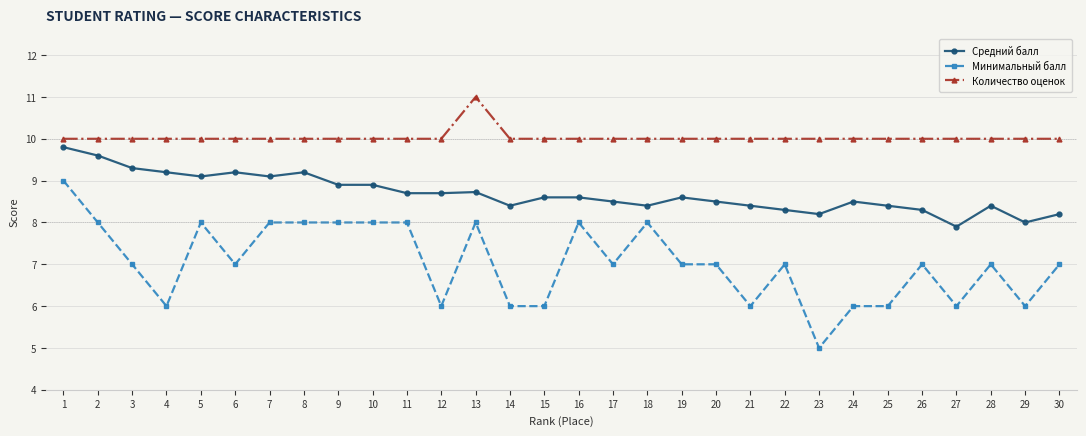

Is the value of Минимальный балл at 28 greater than the value of Средний балл at 8?

No